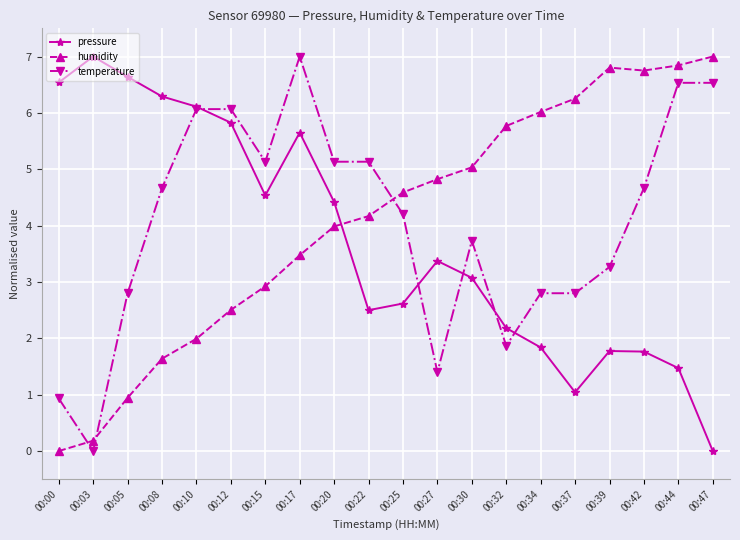

What is the greatest value displayed?

7.0